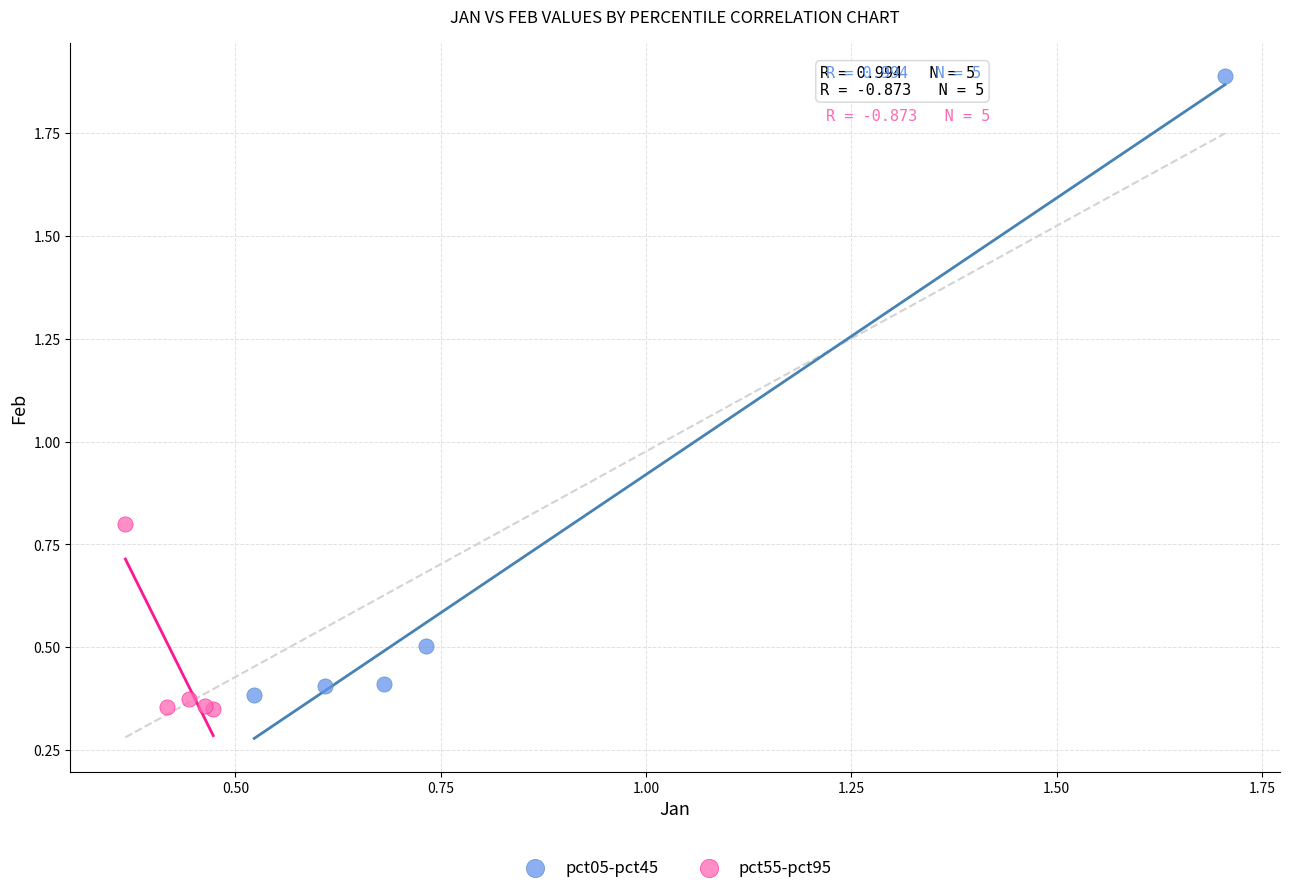

What are all the series names shown in the legend?

pct05-pct45, pct55-pct95